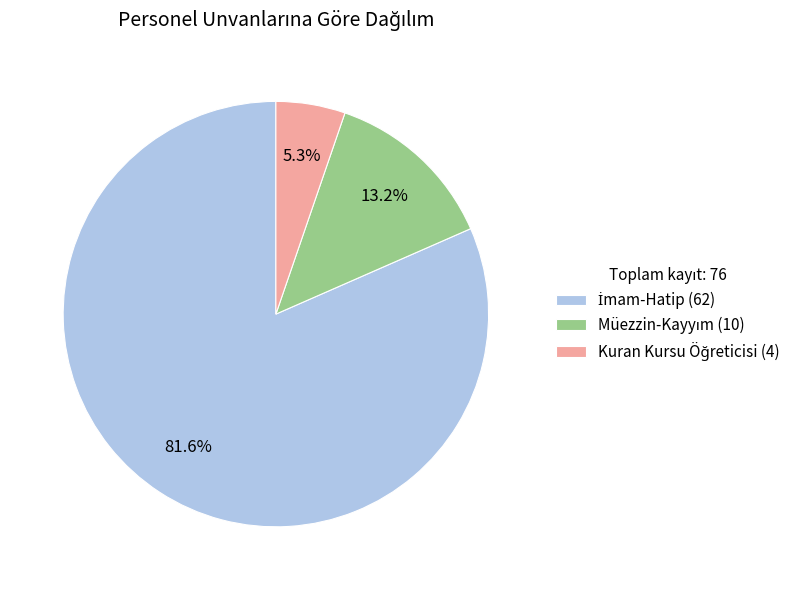

Is there any slice that represents more than half of the pie?

Yes